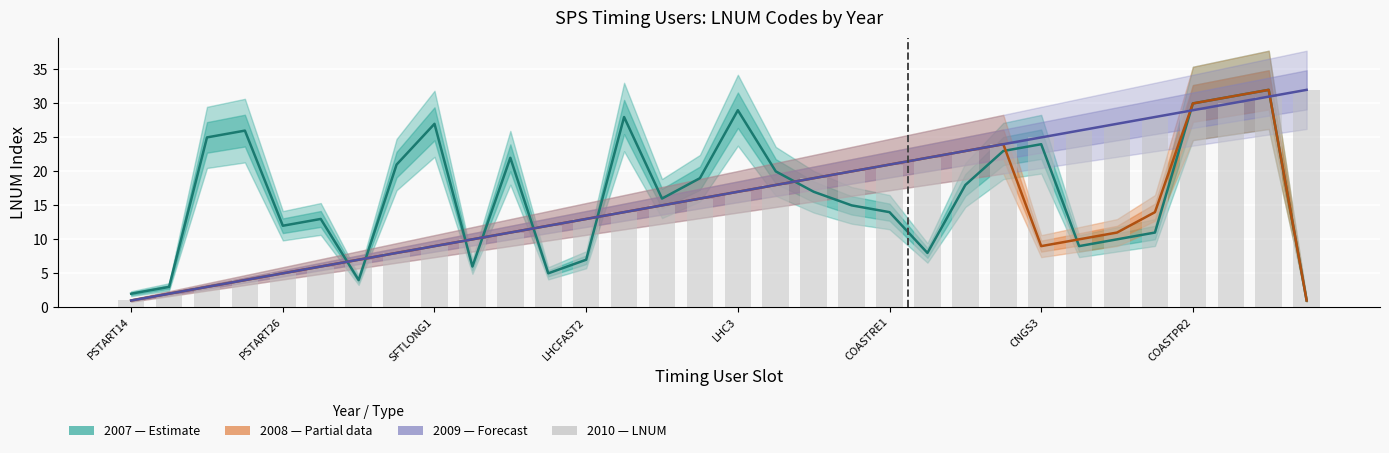

What position from the left is 31?

32